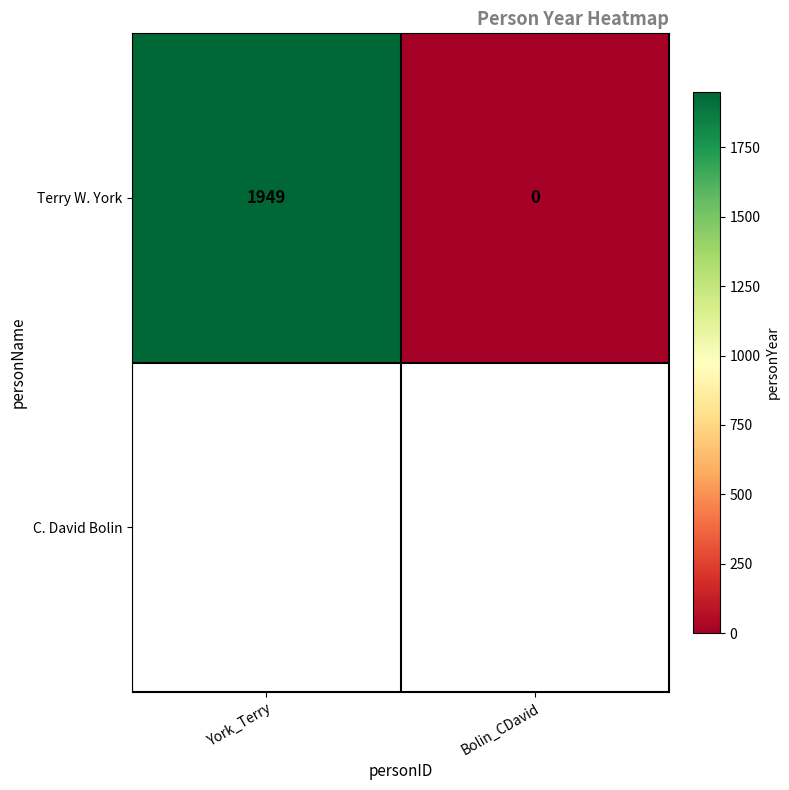

List the labels in order of value, smallest first.

Bolin_CDavid, York_Terry